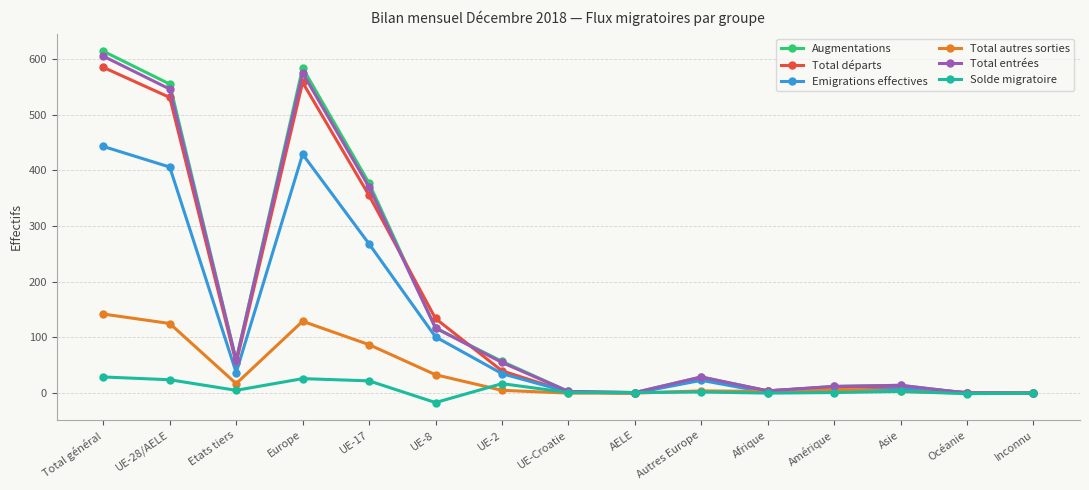

Which series has the widest spread of values?

Augmentations